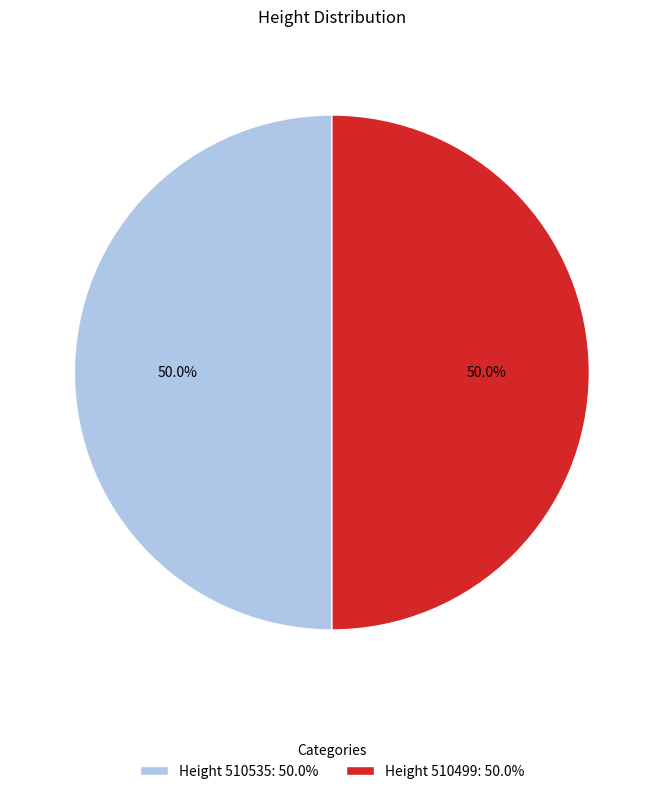

How much of the chart is everything except Height 510535: 50.0%?

50.0%